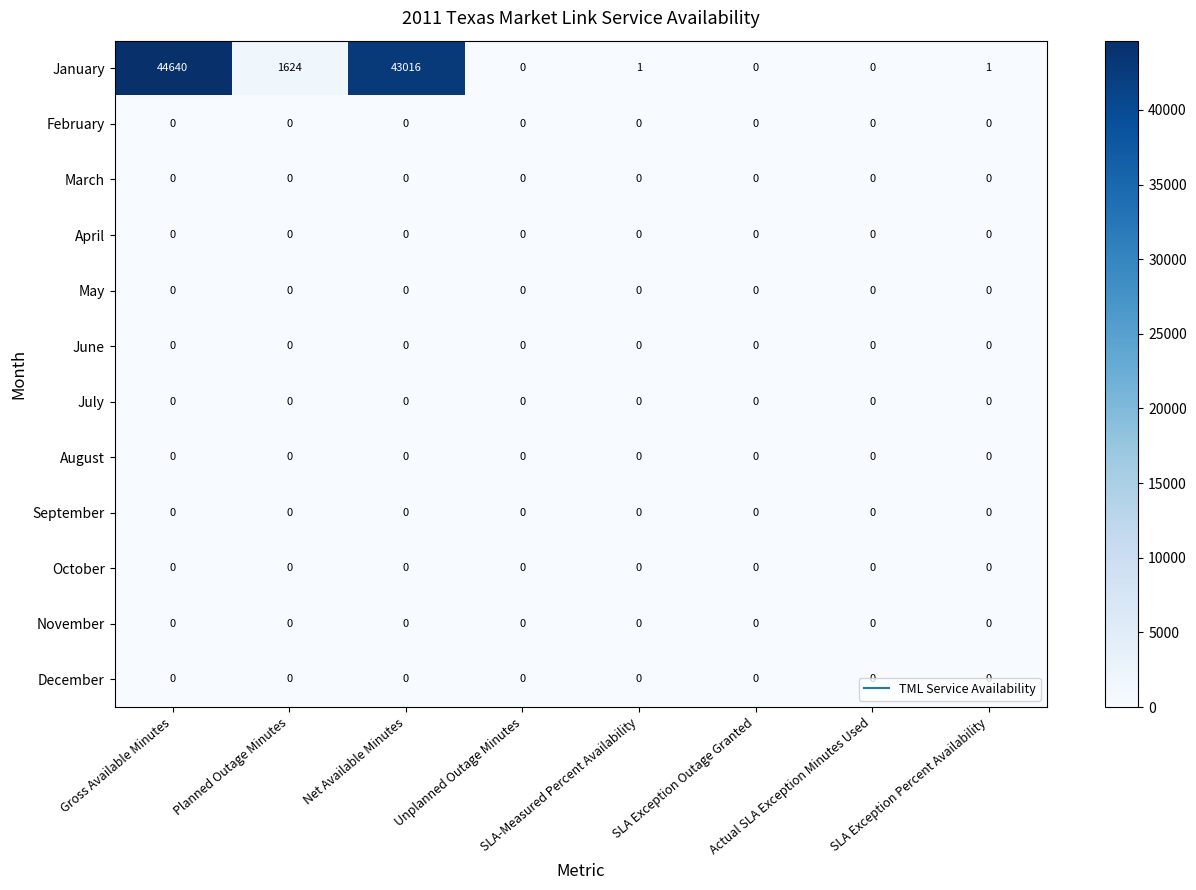

Which series has the widest spread of values?

January